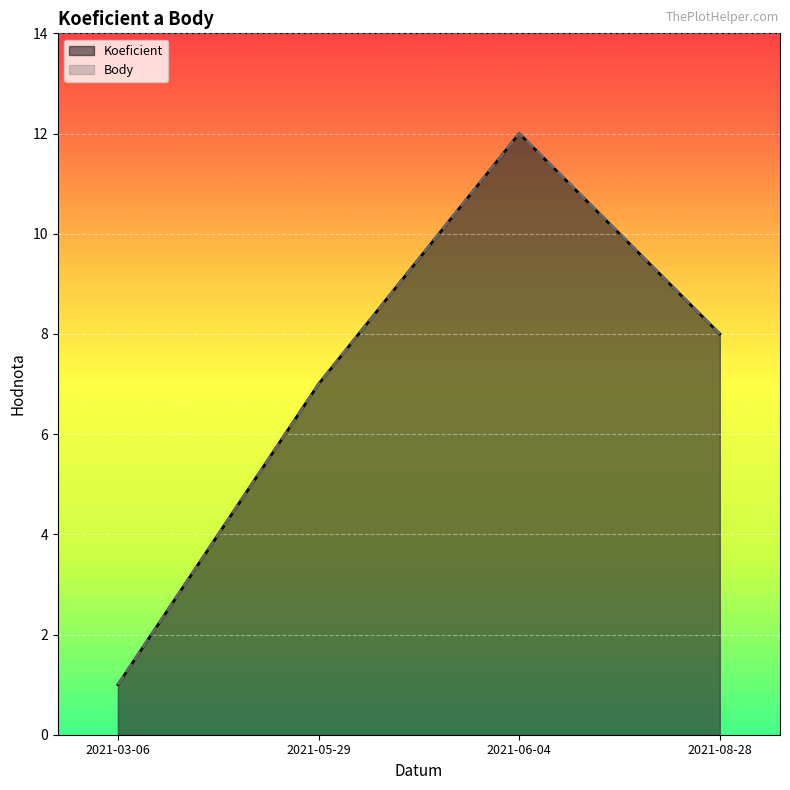

At how many categories does at least one series exceed 1?

3